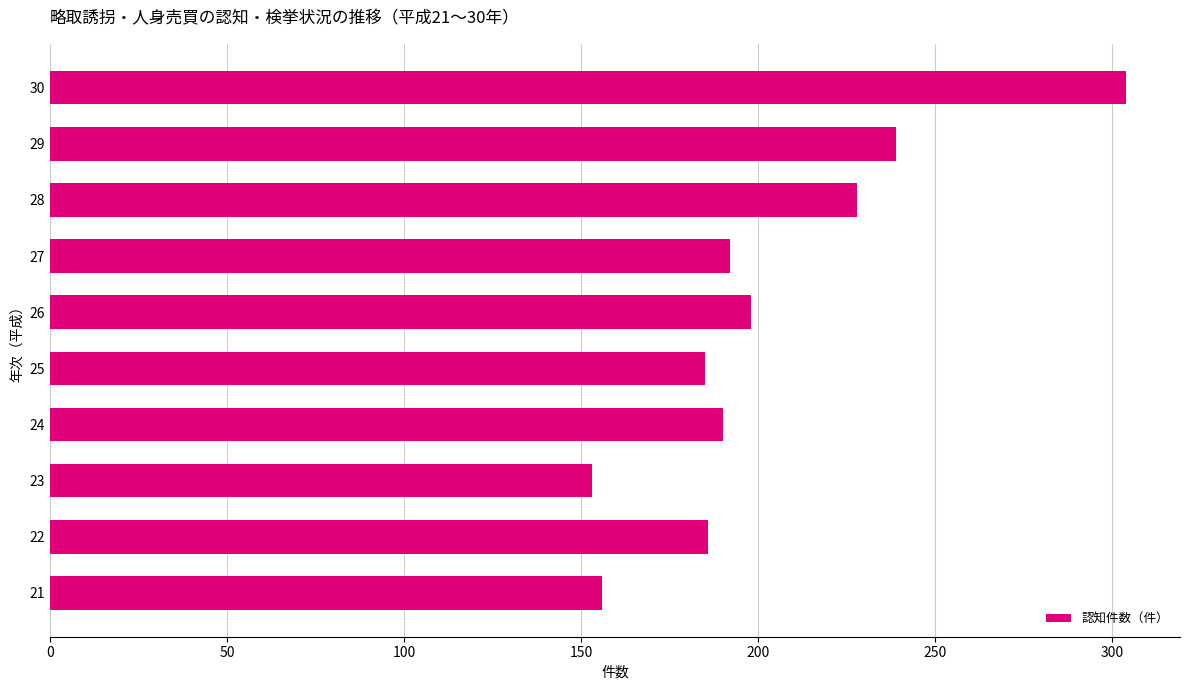

Is it true that the value at 30 is 304?

True